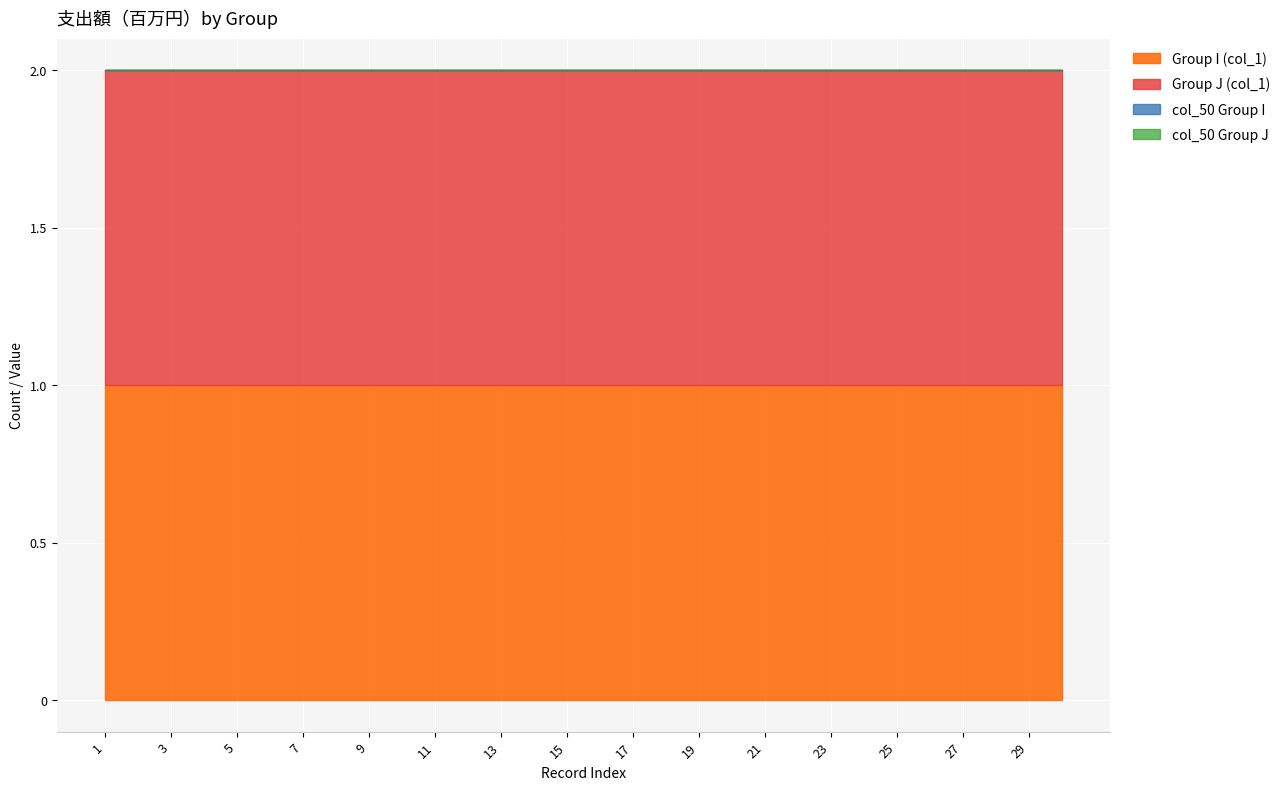

How many lines are shown in the chart?

4